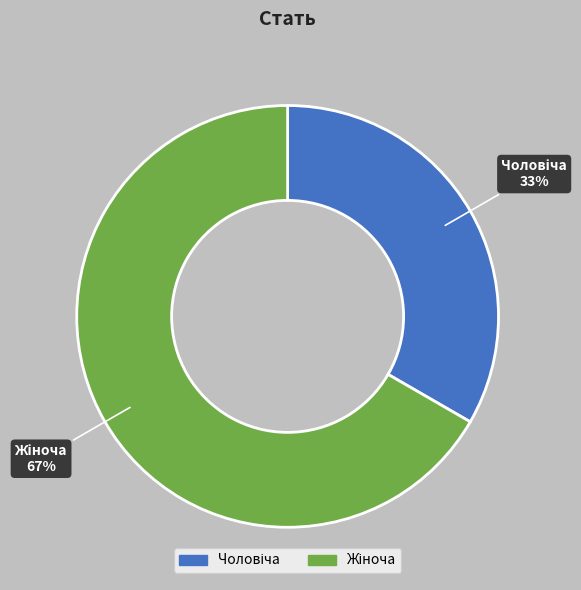

Is there any slice that represents more than half of the pie?

Yes